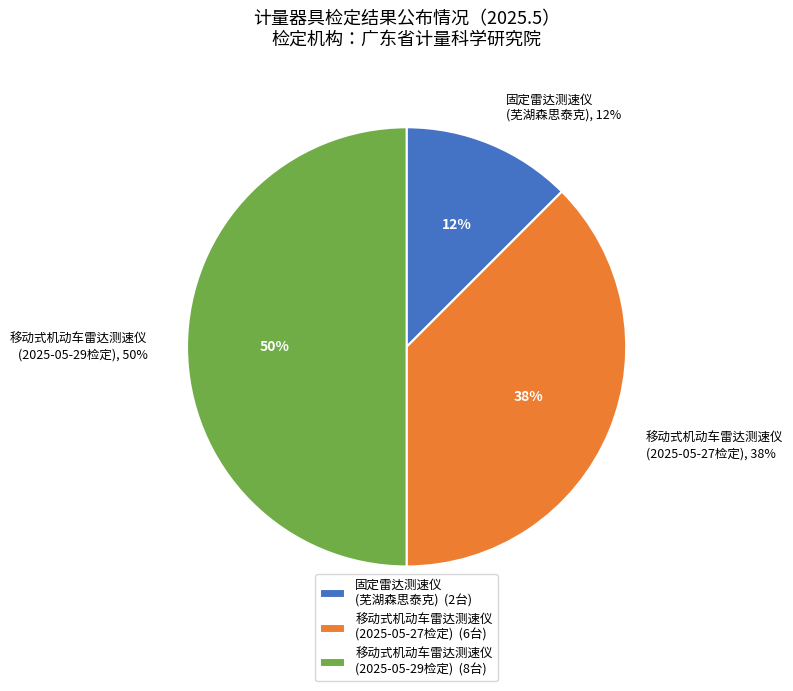

How many slices are in this pie chart?

3